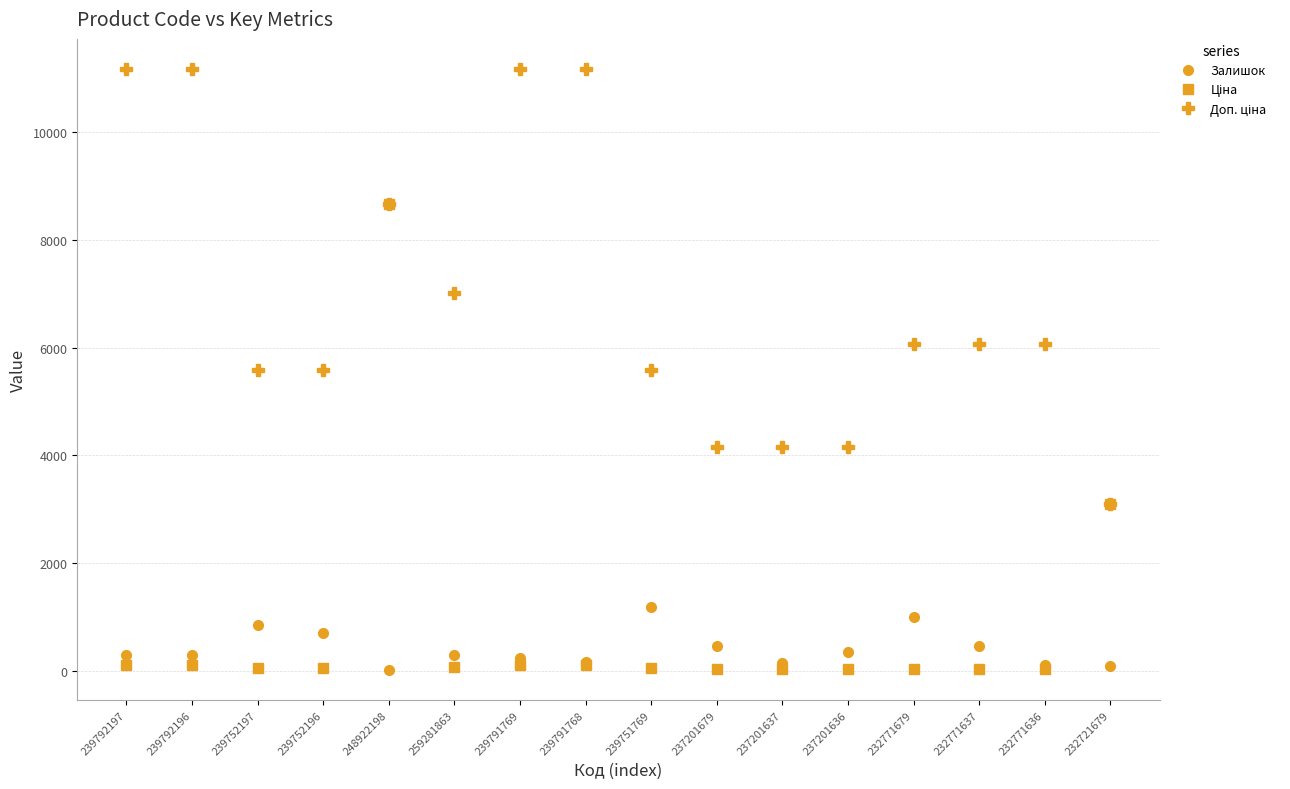

At how many categories does at least one series exceed 6265?

6